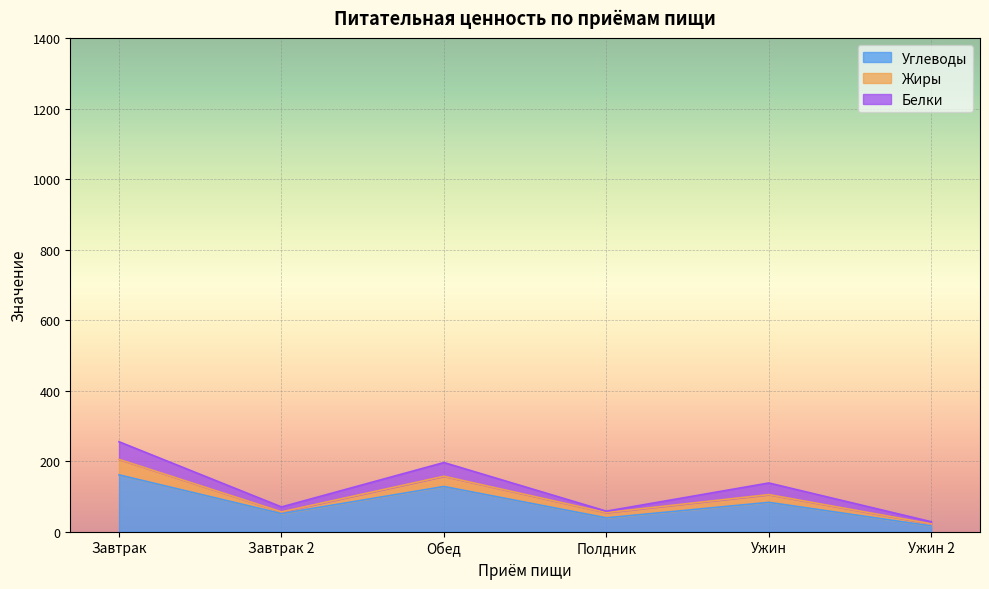

At which category does Калорийность reach its first local peak?

Обед